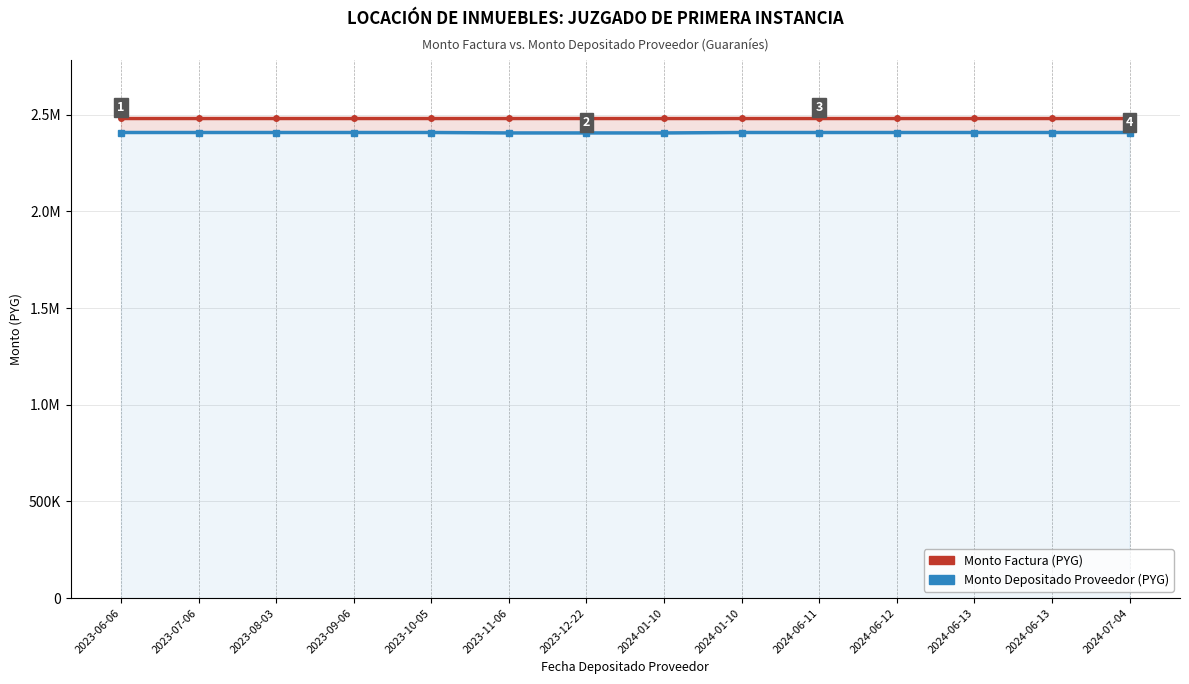

Reading left to right, what are all the values shown in this chart?

Monto Factura (PYG): 2023-06-06=2485000	2023-07-06=2485000	2023-08-03=2485000	2023-09-06=2485000	2023-10-05=2485000	2023-11-06=2485000	2023-12-22=2485000	2024-01-10=2485000	2024-01-10=2485000	2024-06-11=2485000	2024-06-12=2485000	2024-06-13=2485000	2024-06-13=2485000	2024-07-04=2485000
Monto Depositado Proveedor (PYG): 2023-06-06=2408191	2023-07-06=2408191	2023-08-03=2408191	2023-09-06=2408191	2023-10-05=2408191	2023-11-06=2405931	2023-12-22=2405931	2024-01-10=2405931	2024-01-10=2408191	2024-06-11=2408191	2024-06-12=2408191	2024-06-13=2408191	2024-06-13=2408191	2024-07-04=2408191